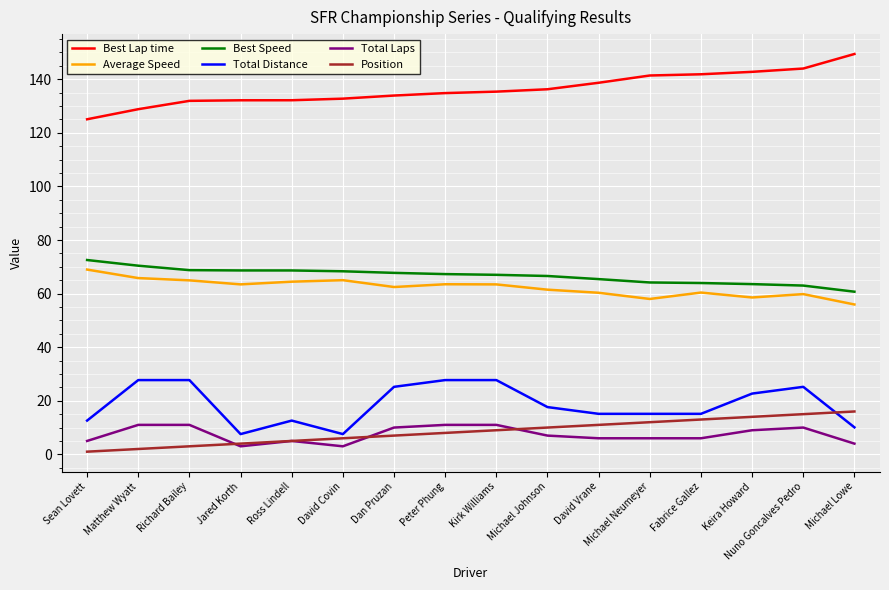

True or false: Total Laps and Best Lap time intersect in this chart.

False